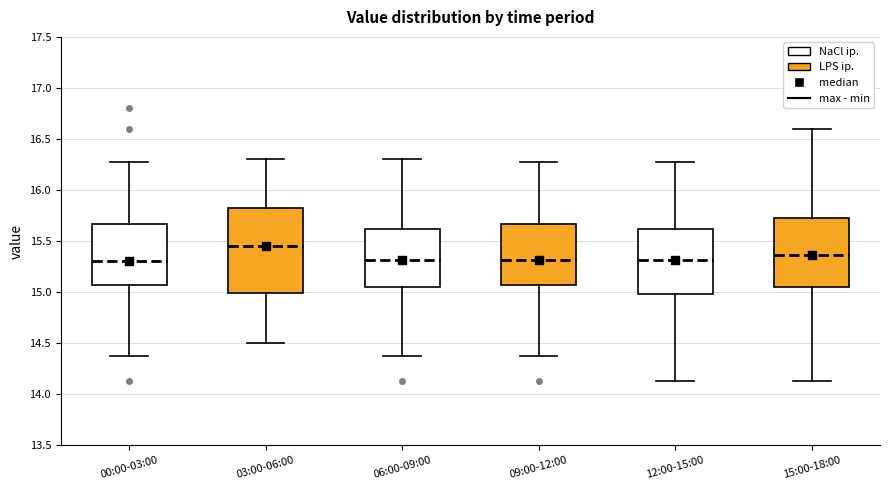

Reading left to right, transcribe this box plot: for each box, give where its median line is, the range the box spans, and where its two whiskers end, as read against the y-axis. The values are not printed on the chart, so give them approximately, as read against the axis.

00:00-03:00: median 15.30, box 15.05 to 15.65, whiskers 14.35 to 16.25
03:00-06:00: median 15.45, box 15.00 to 15.85, whiskers 14.50 to 16.30
06:00-09:00: median 15.30, box 15.05 to 15.60, whiskers 14.35 to 16.30
09:00-12:00: median 15.30, box 15.05 to 15.65, whiskers 14.35 to 16.25
12:00-15:00: median 15.30, box 15.00 to 15.60, whiskers 14.15 to 16.25
15:00-18:00: median 15.35, box 15.05 to 15.75, whiskers 14.15 to 16.60